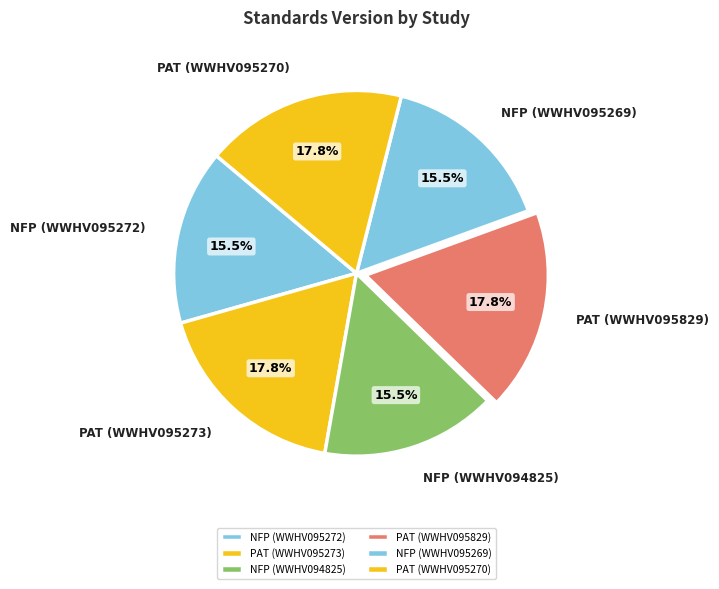

Between NFP (WWHV095272) and PAT (WWHV095270), which is larger?

PAT (WWHV095270)